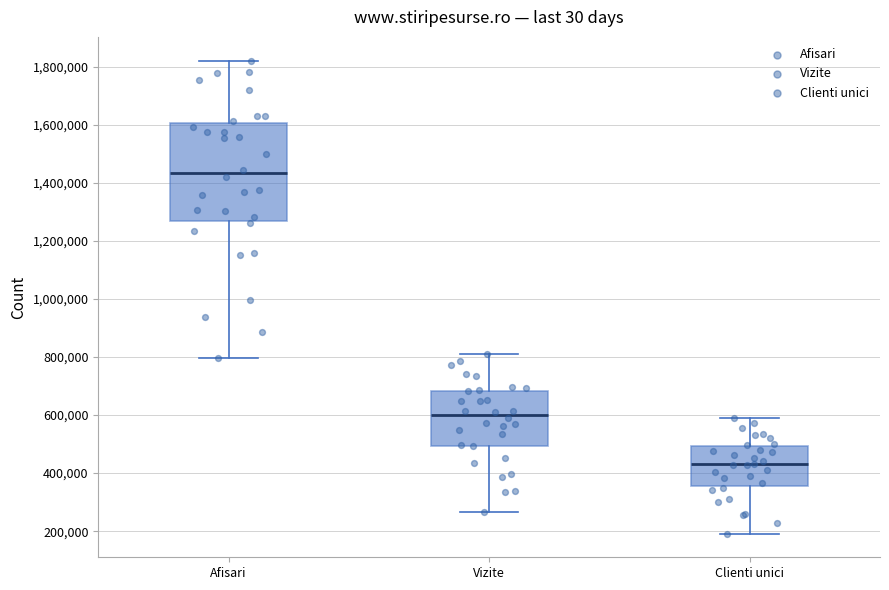

Where does the lower whisker of the box for Vizite end on the y-axis? The values are not printed on the chart, so give them approximately, as read against the axis.

260000